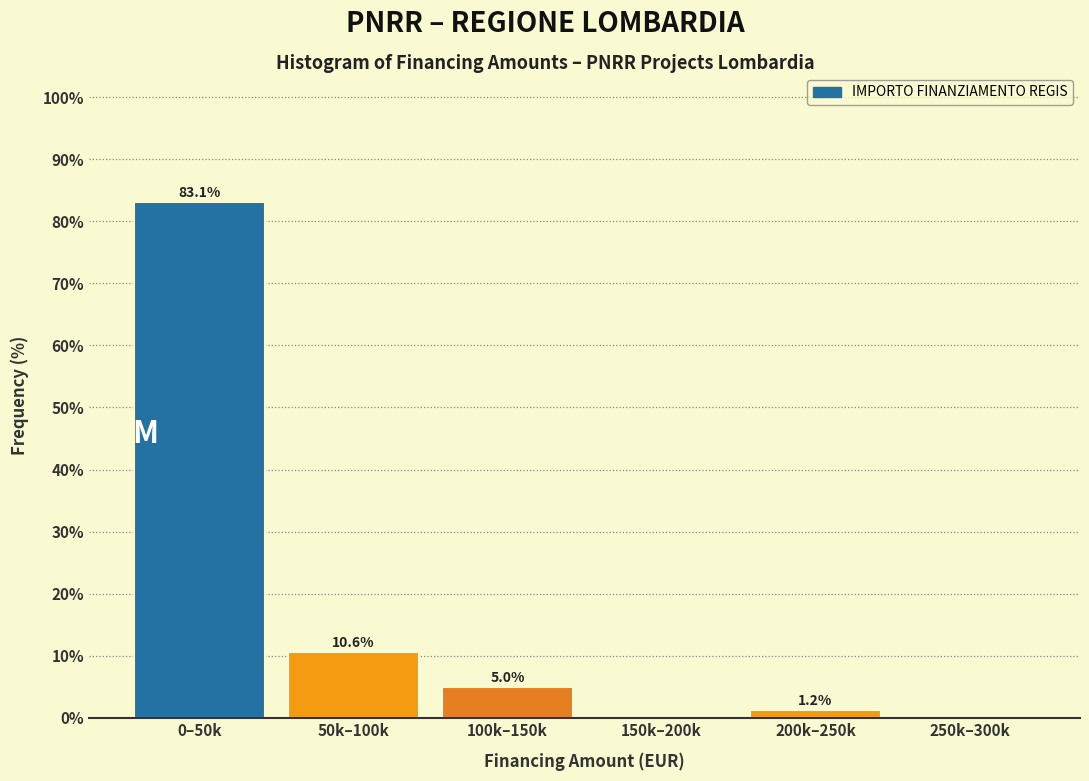

What is the maximum value shown in the chart?

83.1